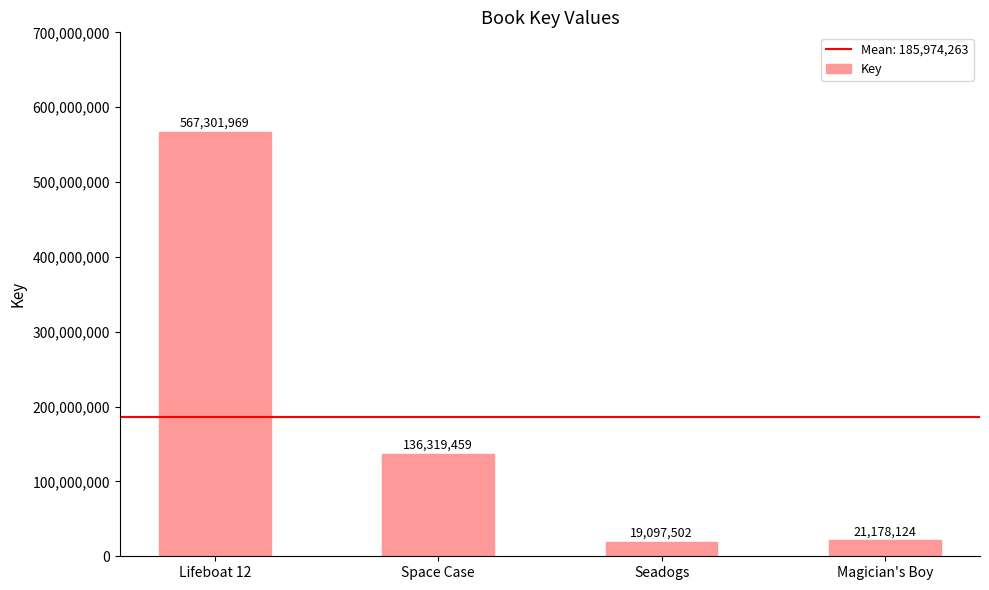

Which category has the highest value across all series?

Lifeboat 12